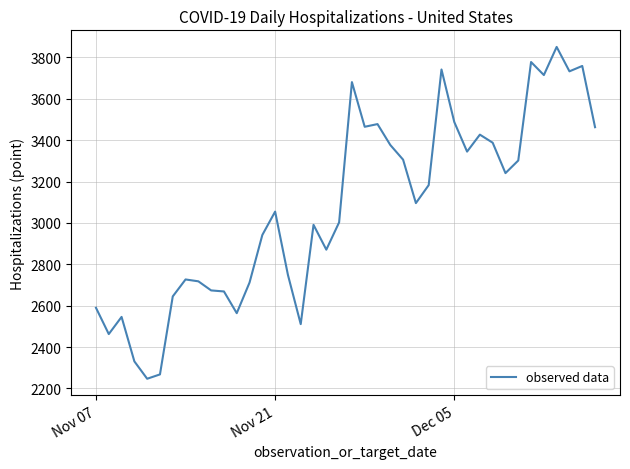

What is the minimum value shown in the chart?

2247